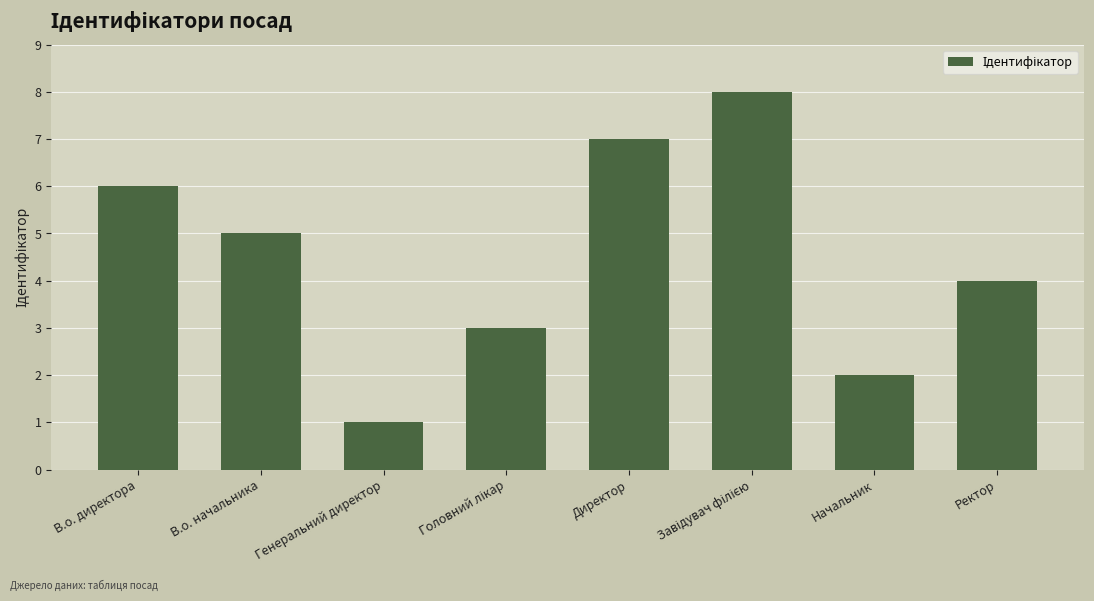

The chart shows a value of 6 at В.о. директора. True or false?

True